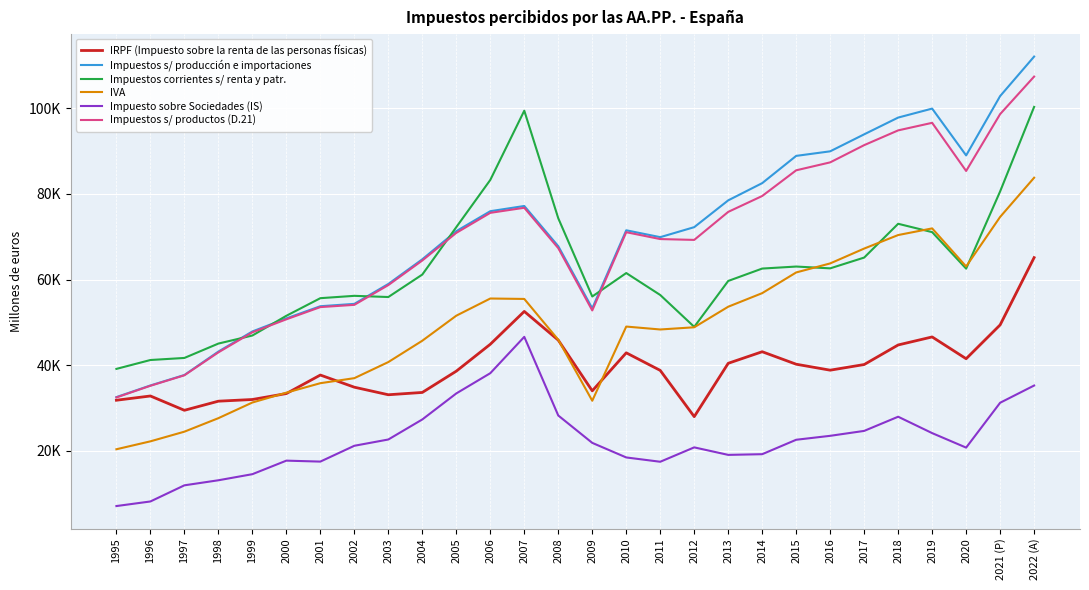

Does the chart display data point markers on the line(s)?

No